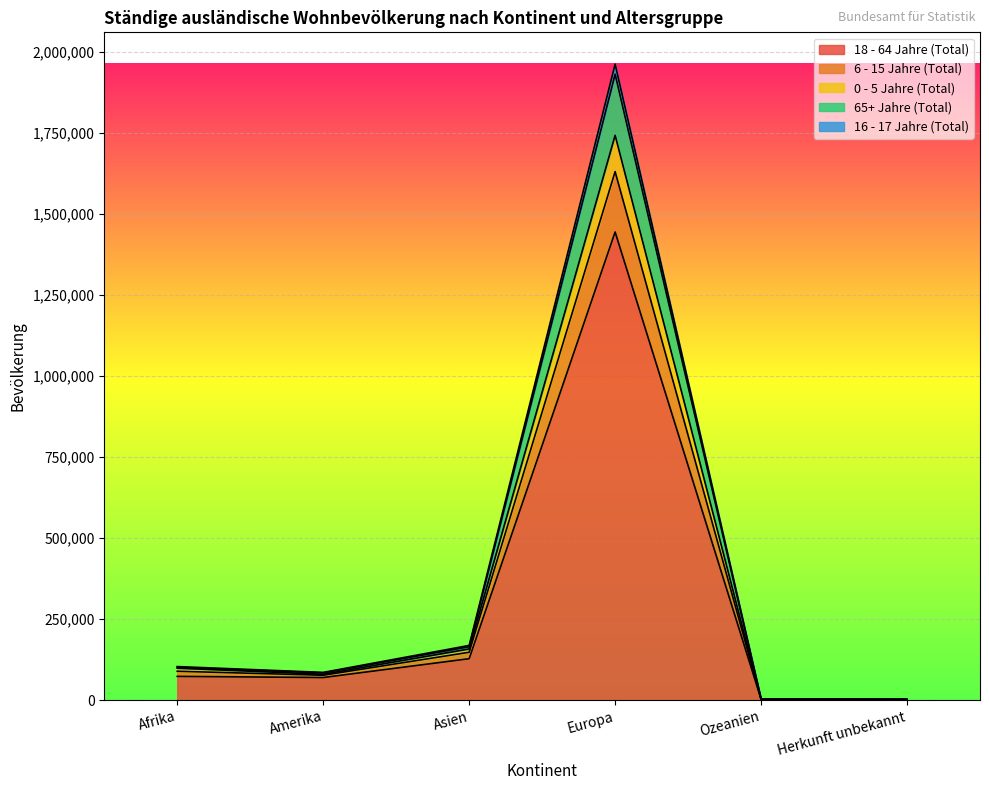

At which label does 18 - 64 Jahre (Total) reach its peak?

Europa